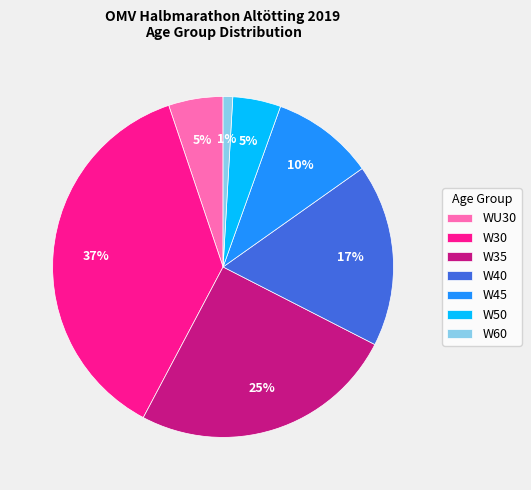

What is the smallest slice in the pie chart?

W60